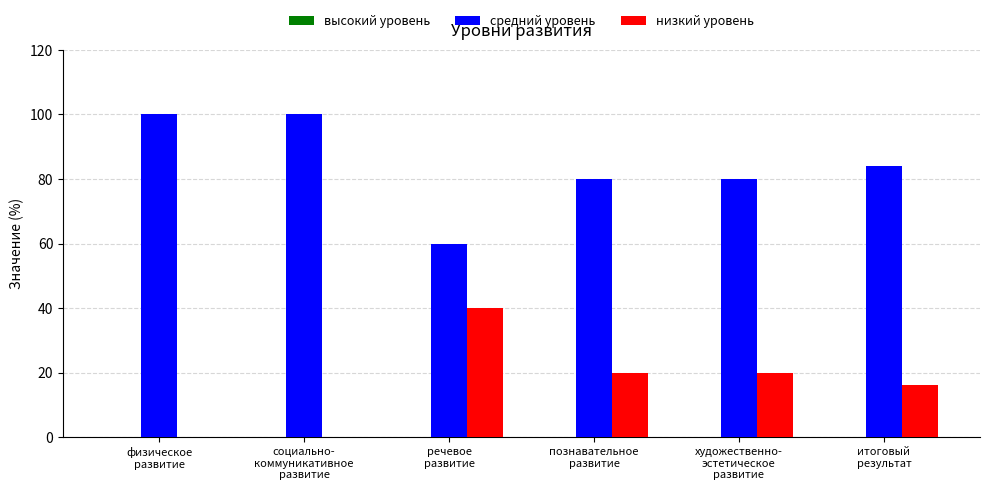

What is the total value across all series at физическое
развитие?

100